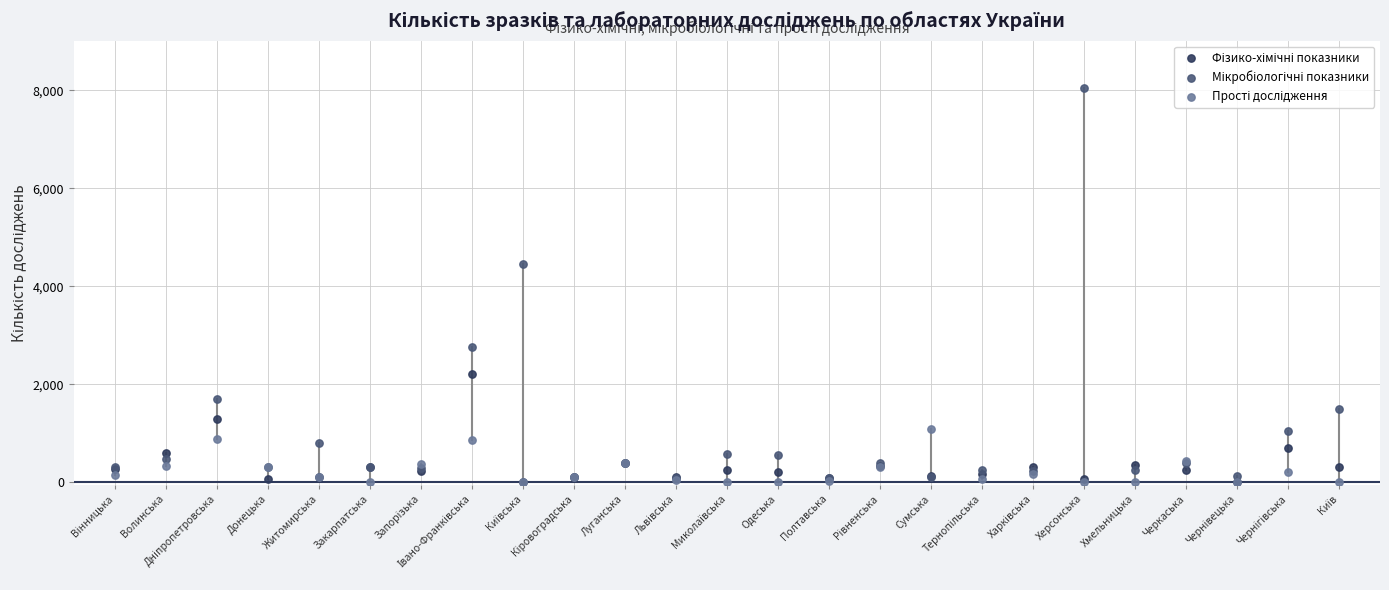

Across all series, what Y value is closest to 4023?

4460